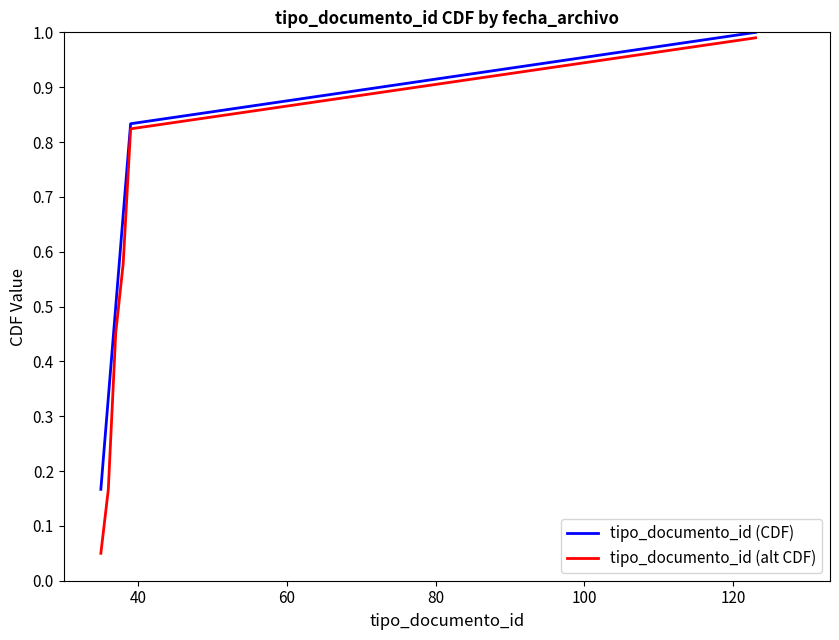

True or false: tipo_documento_id (alt CDF) and tipo_documento_id (CDF) intersect in this chart.

False